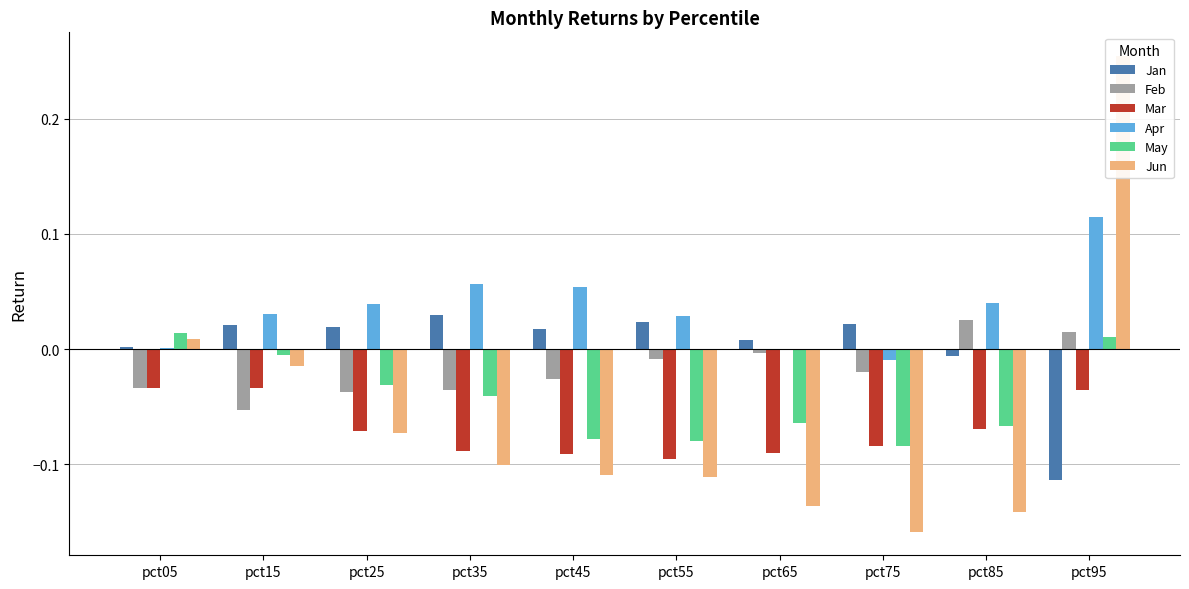

How many values in the Jun series exceed 0?

2